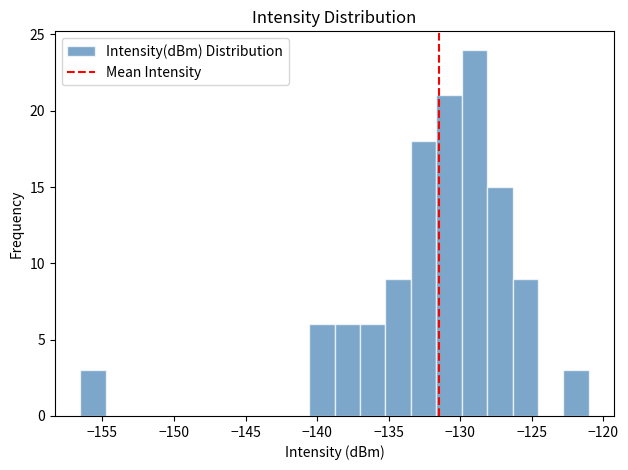

Around what value on the x-axis is the tallest bar? Give the approximate position of its centre, as read against the axis.

-129.0